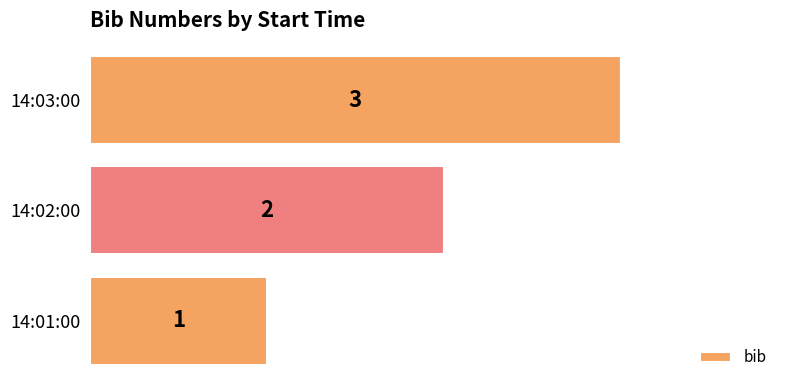

List the labels in order of value, smallest first.

14:01:00, 14:02:00, 14:03:00